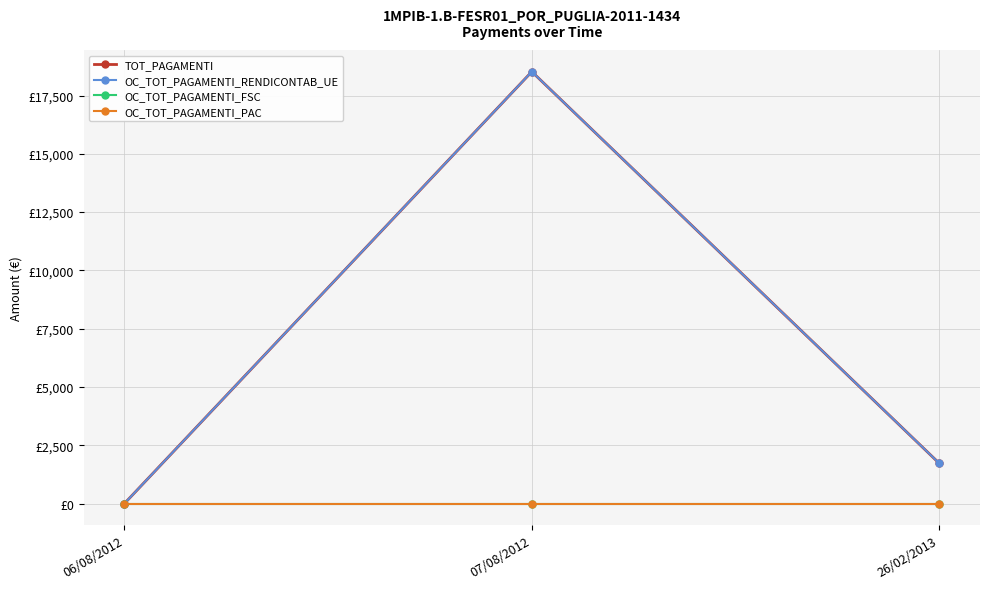

At which label does TOT_PAGAMENTI first exceed 1725?

07/08/2012